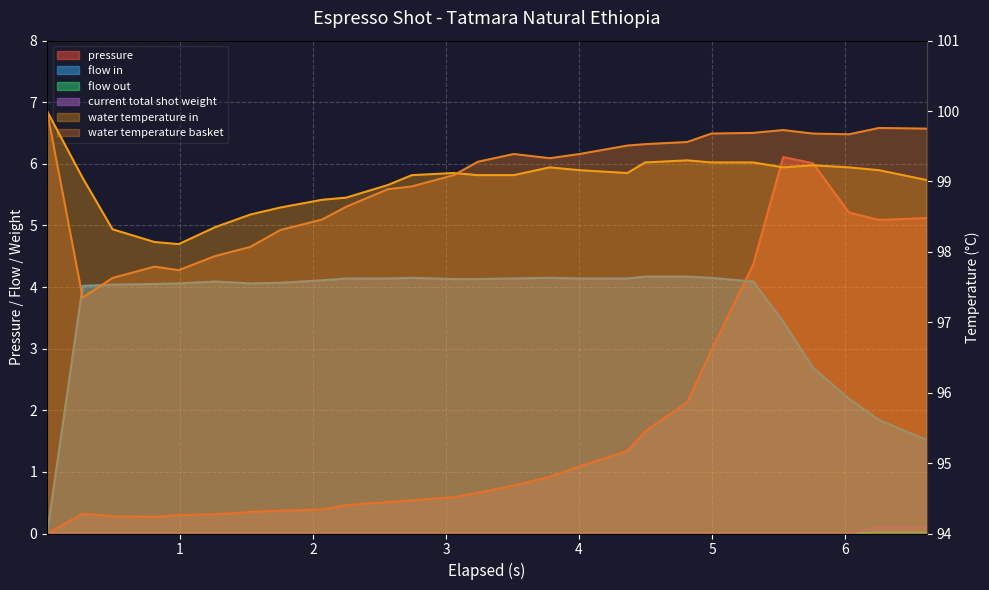

Reading right to left, what are all the values shown in this chart?

pressure: 5.1	5.1	5.2	6.0	6.1	4.4	3.0	2.1	1.7	1.3	1.1	0.9	0.8	0.7	0.6	0.5	0.5	0.5	0.4	0.4	0.3	0.3	0.3	0.3	0.3	0.3	0.0
flow_in: 1.5	1.8	2.2	2.7	3.4	4.1	4.2	4.2	4.2	4.1	4.1	4.2	4.1	4.1	4.1	4.2	4.1	4.1	4.1	4.1	4.1	4.1	4.1	4.0	4.0	4.0	0.0
flow_out: 0.0	0.0	0.0	0.0	0.0	0.0	0.0	0.0	0.0	0.0	0.0	0.0	0.0	0.0	0.0	0.0	0.0	0.0	0.0	0.0	0.0	0.0	0.0	0.0	0.0	0.0	0.0
current_total_shot_weight: 0.1	0.1	0.0	0.0	0.0	0.0	0.0	0.0	0.0	0.0	0.0	0.0	0.0	0.0	0.0	0.0	0.0	0.0	0.0	0.0	0.0	0.0	0.0	0.0	0.0	0.0	0.0
water_temperature_in: 99.0	99.2	99.2	99.2	99.2	99.3	99.3	99.3	99.3	99.1	99.2	99.2	99.1	99.1	99.1	99.1	99.0	98.8	98.7	98.6	98.5	98.3	98.1	98.1	98.3	99.0	100.0
water_temperature_basket: 99.8	99.8	99.7	99.7	99.7	99.7	99.7	99.6	99.5	99.5	99.4	99.3	99.4	99.3	99.1	98.9	98.9	98.6	98.5	98.3	98.1	97.9	97.7	97.8	97.6	97.3	100.0